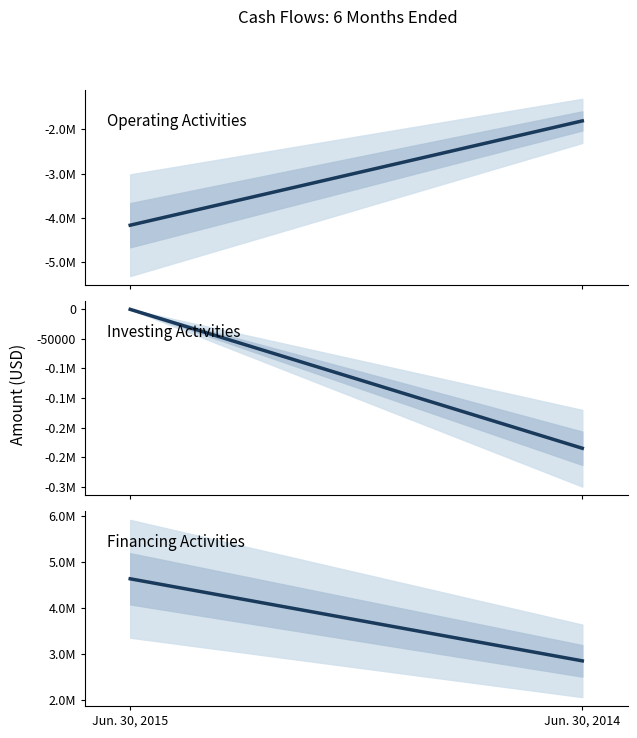

What is the total value across all series at Jun. 30, 2015?

463085